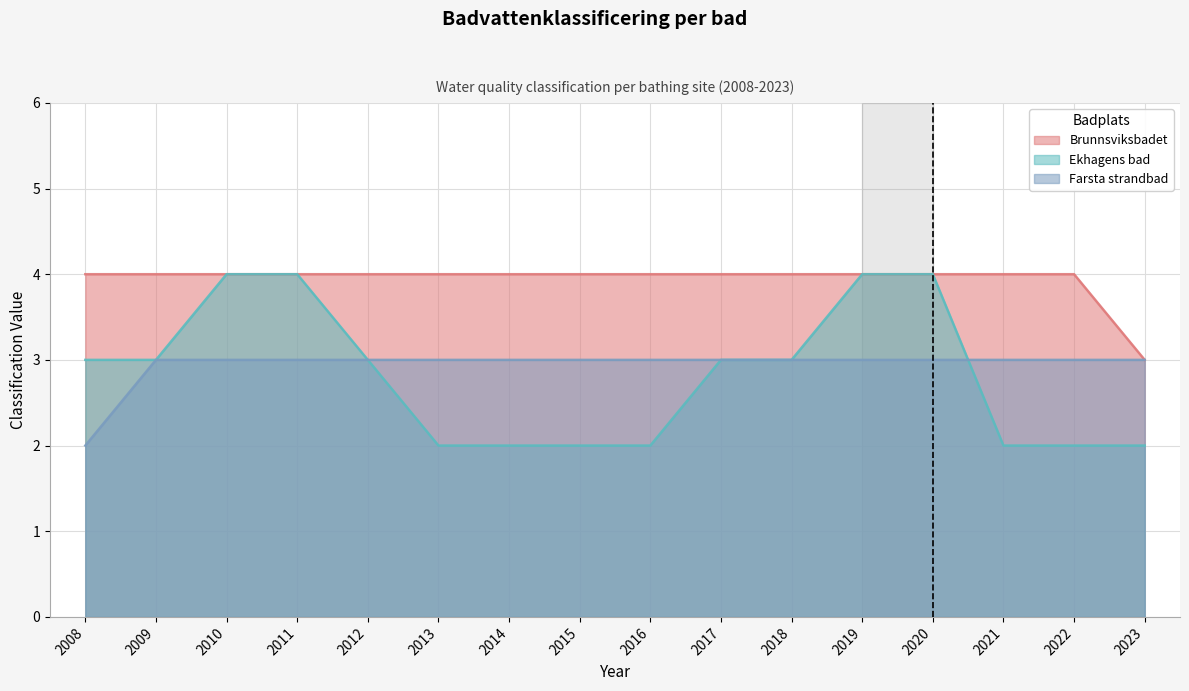

Where is Brunnsviksbadet nearest to the value 3?

2023